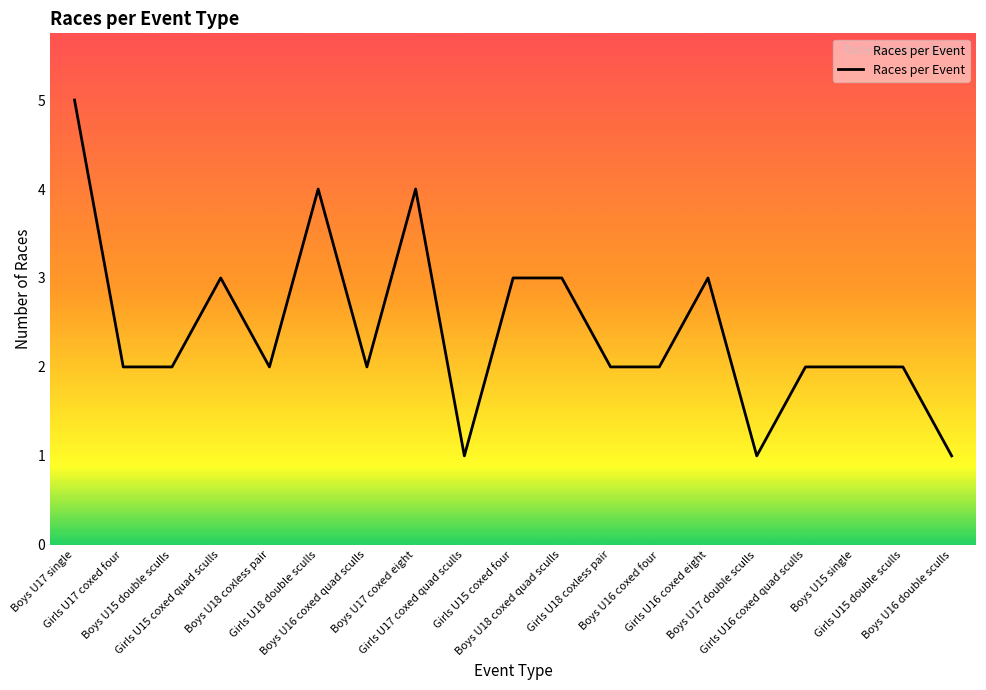

Count the number of categories in the chart.

19